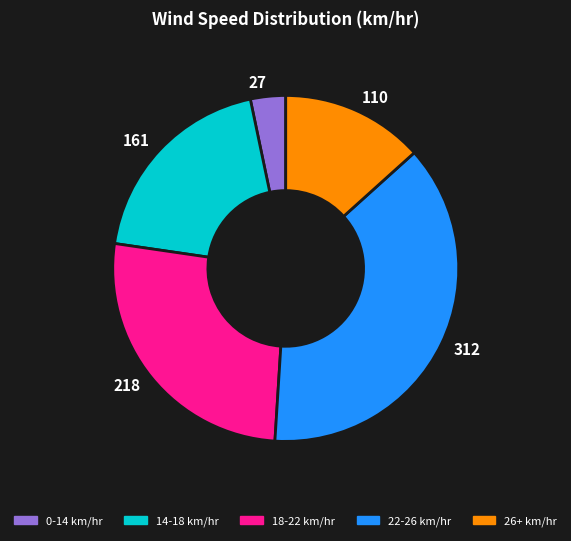

Approximately how many times larger is the value at 22-26 km/hr compared to 0-14 km/hr?

11.5